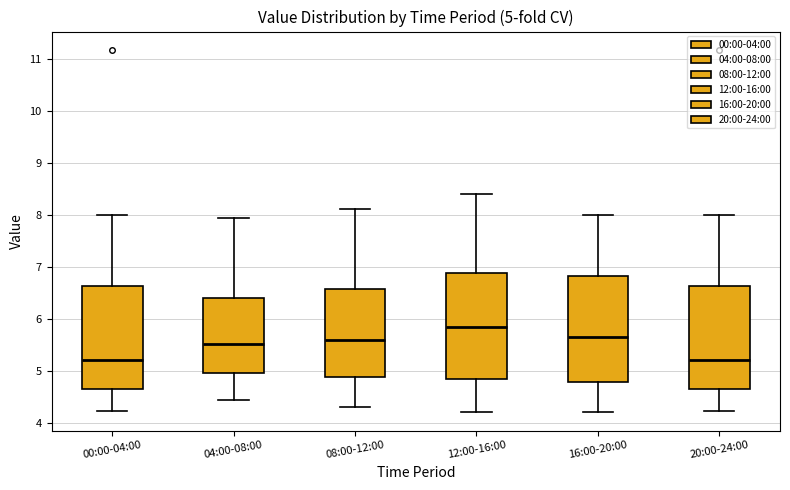

Which box has the highest median line?

12:00-16:00